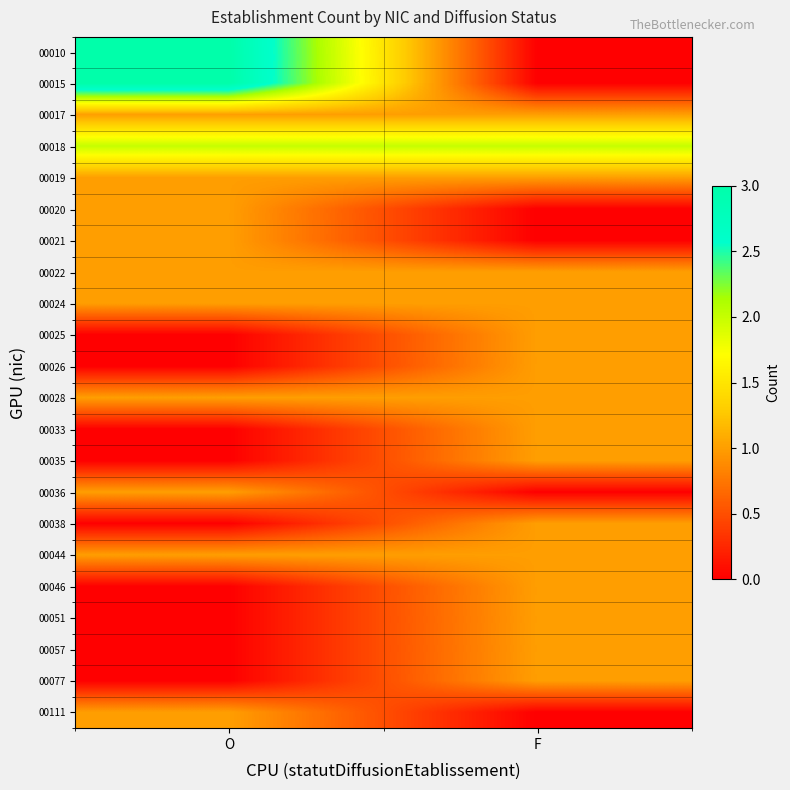

Which series has the largest range (max minus min)?

00010